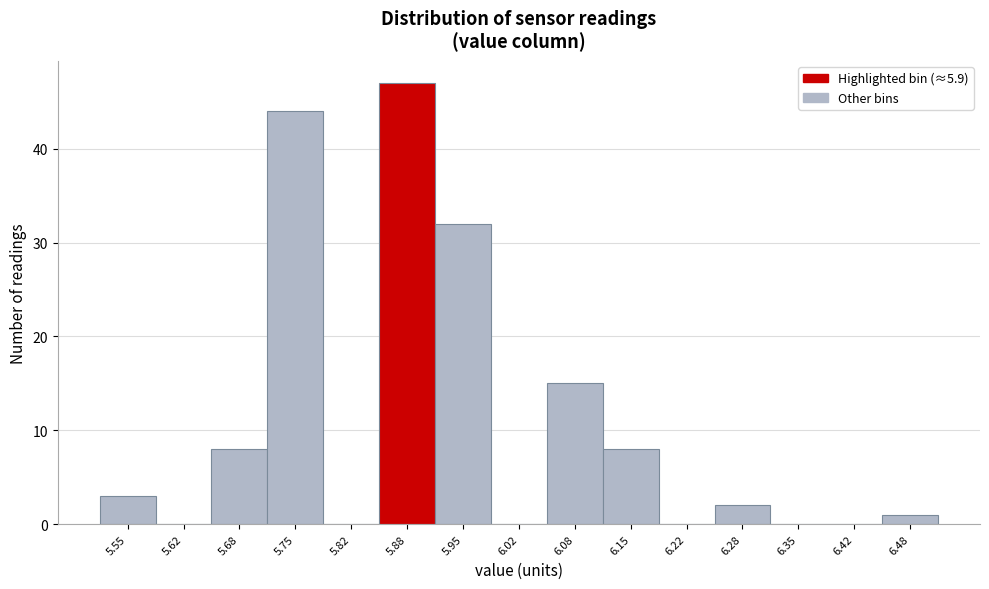

Reading left to right, what are all the values shown in this chart?

5.55=3	5.62=0	5.68=8	5.75=44	5.82=0	5.88=47	5.95=32	6.02=0	6.08=15	6.15=8	6.22=0	6.28=2	6.35=0	6.42=0	6.48=1